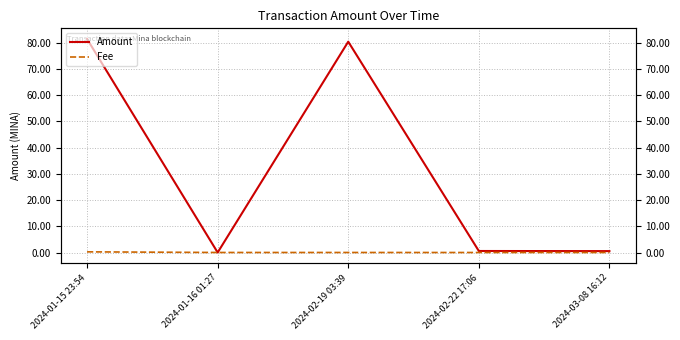

What is the total value across all series at 2024-03-08 16:12?

0.5